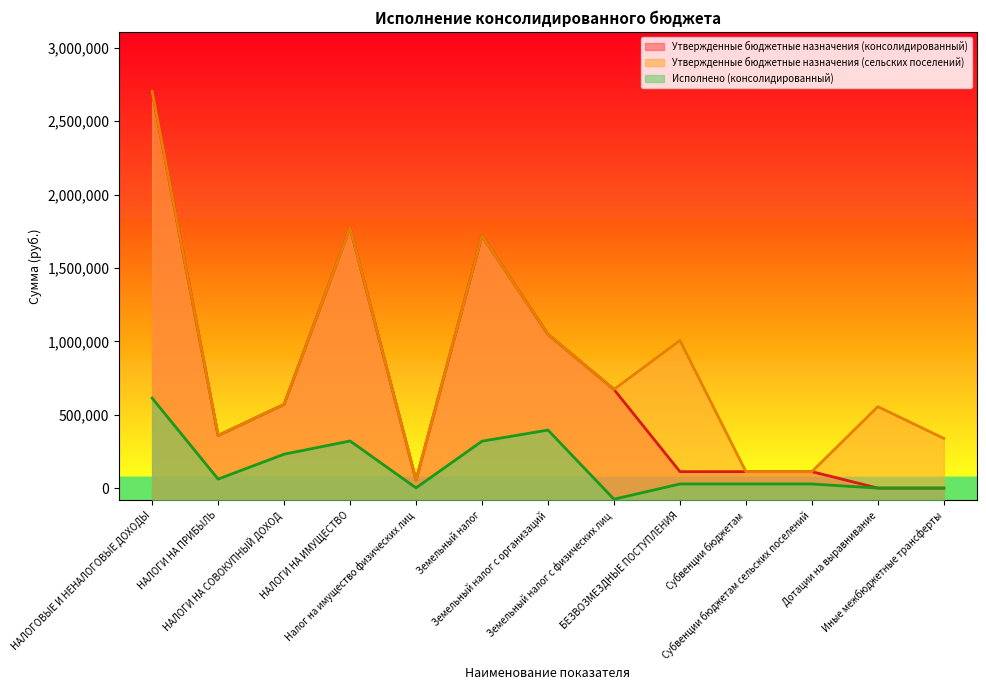

Reading left to right, transcribe all the data shown in this chart.

Утвержденные бюджетные назначения (консолидированный): 2702968.0	358253.0	570154.0	1774561.0	54646.0	1719915.0	1047478.0	672437.0	112126.0	112126.0	112126.0	0.0	0.0
Утвержденные бюджетные назначения (сельских поселений): 2702968.0	358253.0	570154.0	1774561.0	54646.0	1719915.0	1047478.0	672437.0	1005700.0	112126.0	112126.0	554986.0	338588.0
Исполнено (консолидированный): 613220.1	61331.5	230901.1	320987.5	1368.8	319618.7	395321.0	-75702.3	28032.0	28032.0	28032.0	0.0	0.0